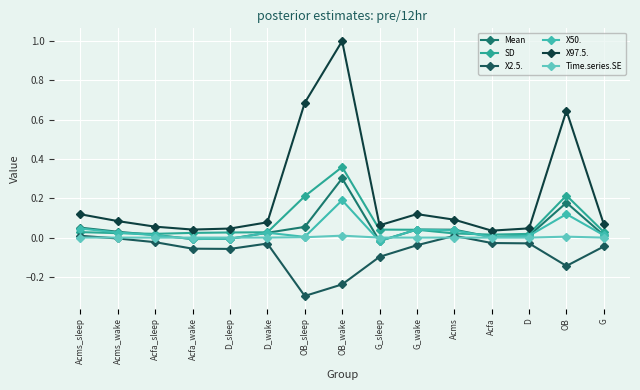

How many lines are shown in the chart?

6